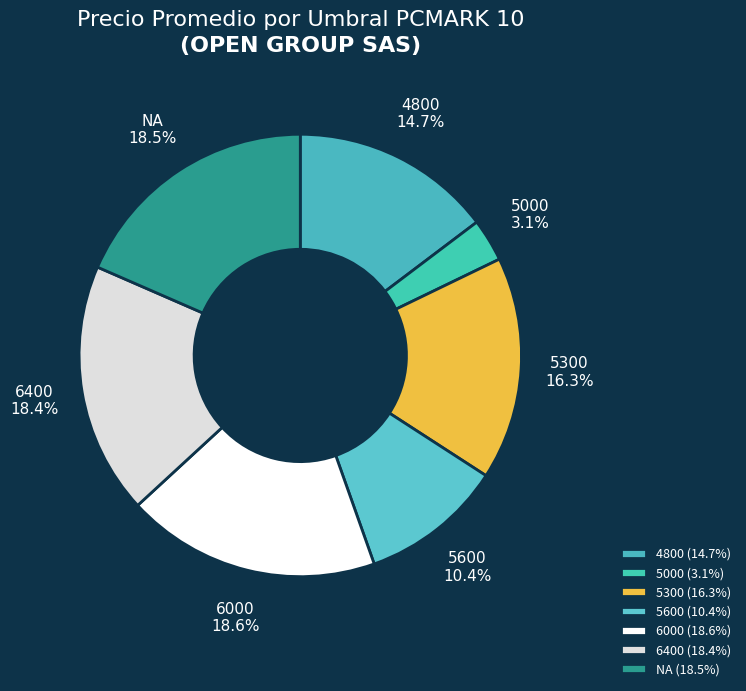

What percentage do 6400 and 5600 together represent?

28.8%